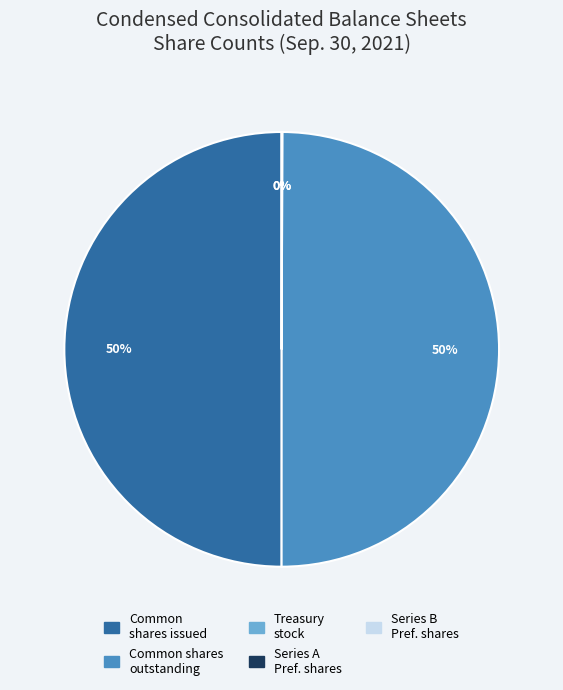

To the nearest percent, what is the average slice percentage?

20%